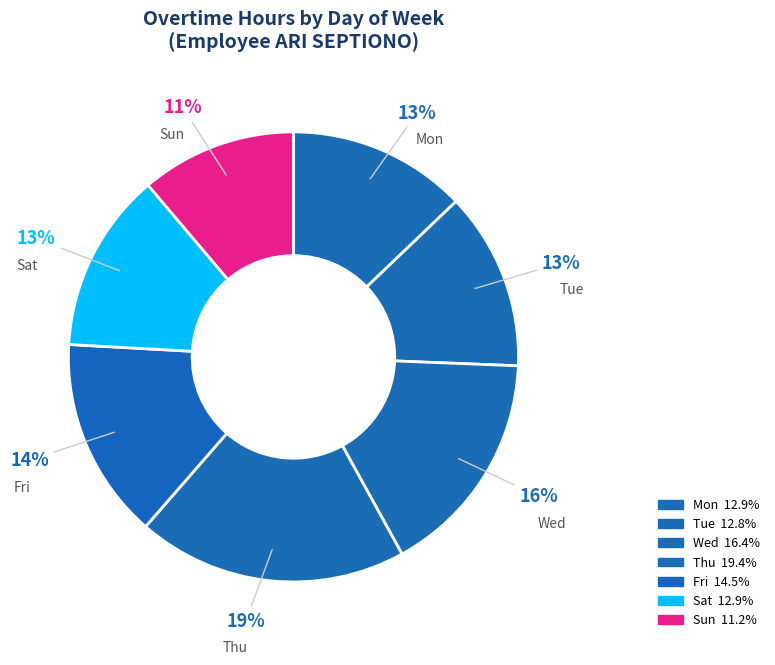

What is the ratio of the value at Sun to the value at Wed?

0.7